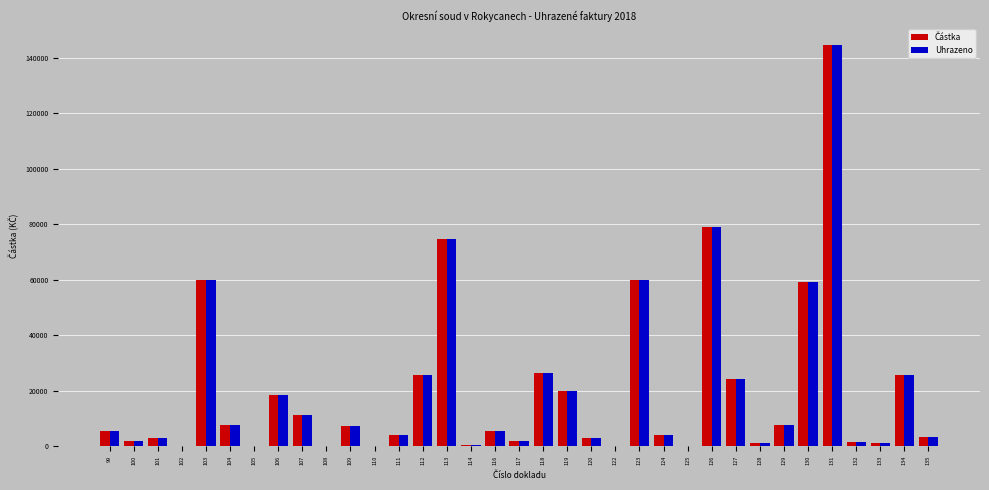

At which category is the sum across all series the highest?

131